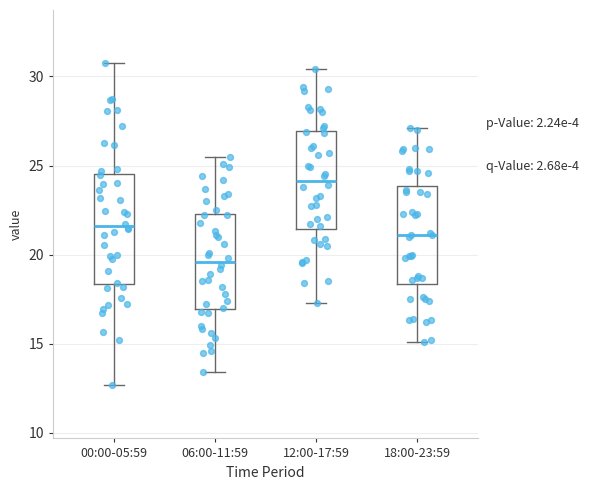

Reading left to right, read every box against the y-axis: the position of its median line, the range the box covers, and the ends of its whiskers. The values are not printed on the chart, so give them approximately, as read against the axis.

00:00-05:59: median 21.5, box 18.5 to 24.5, whiskers 12.5 to 30.5
06:00-11:59: median 19.5, box 17.0 to 22.5, whiskers 13.5 to 25.5
12:00-17:59: median 24.0, box 21.5 to 27.0, whiskers 17.5 to 30.5
18:00-23:59: median 21.0, box 18.5 to 24.0, whiskers 15.0 to 27.0